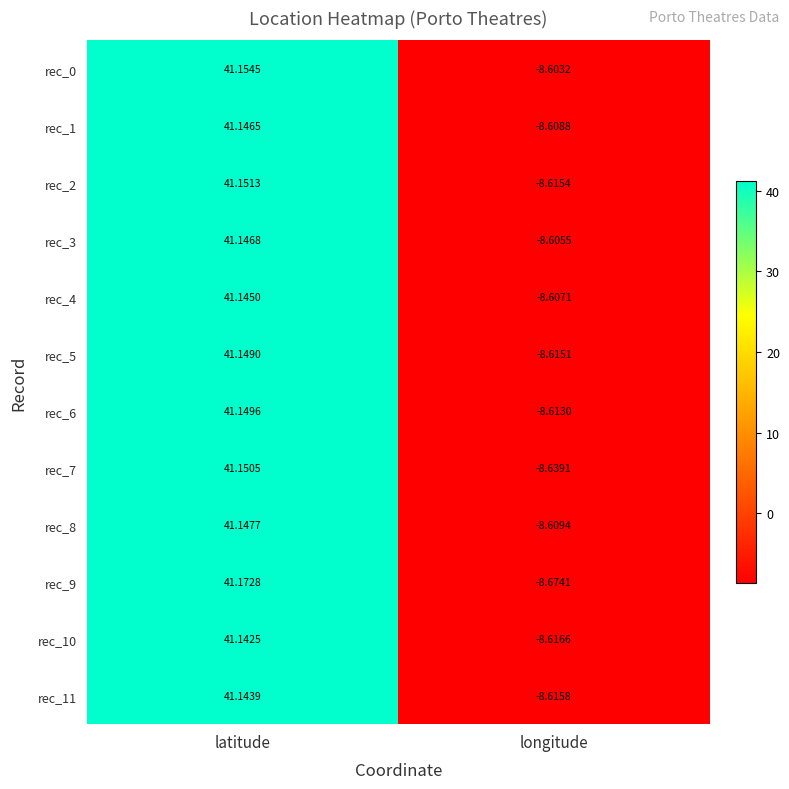

List the labels in order of rec_8 value, largest first.

latitude, longitude